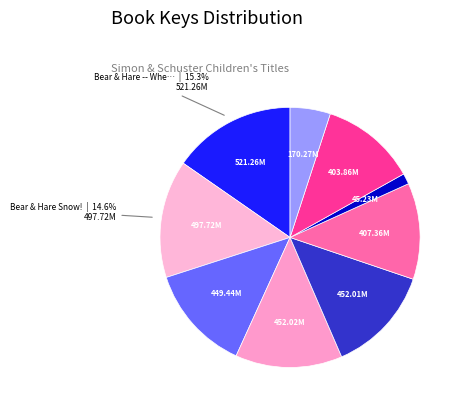

Count the number of slices in the pie.

9